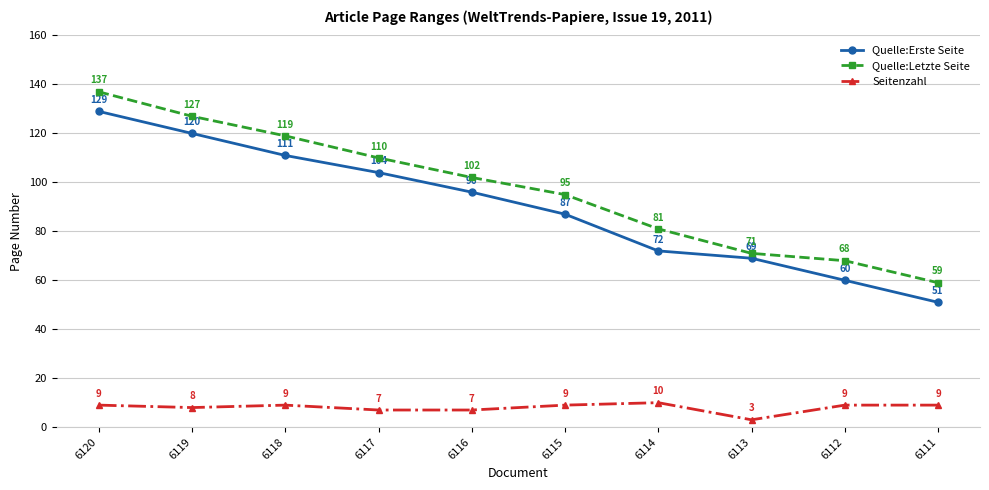

Reading left to right, transcribe all the data shown in this chart.

Quelle:Erste Seite: 129	120	111	104	96	87	72	69	60	51
Quelle:Letzte Seite: 137	127	119	110	102	95	81	71	68	59
Seitenzahl: 9	8	9	7	7	9	10	3	9	9